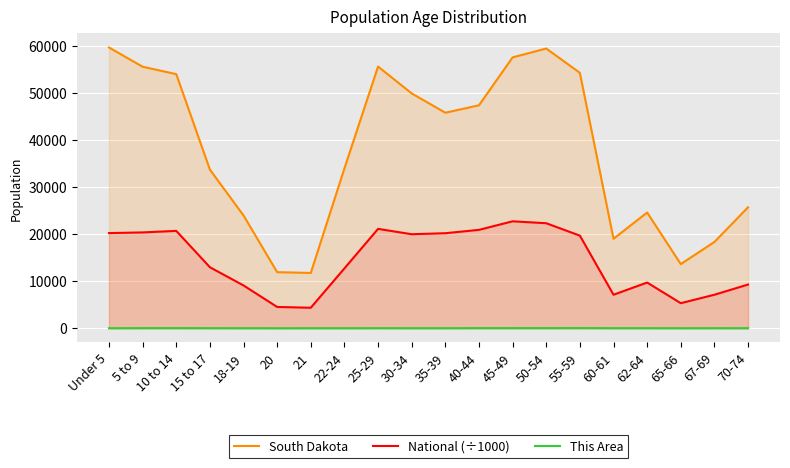

Which label corresponds to the largest value in the chart?

Under 5